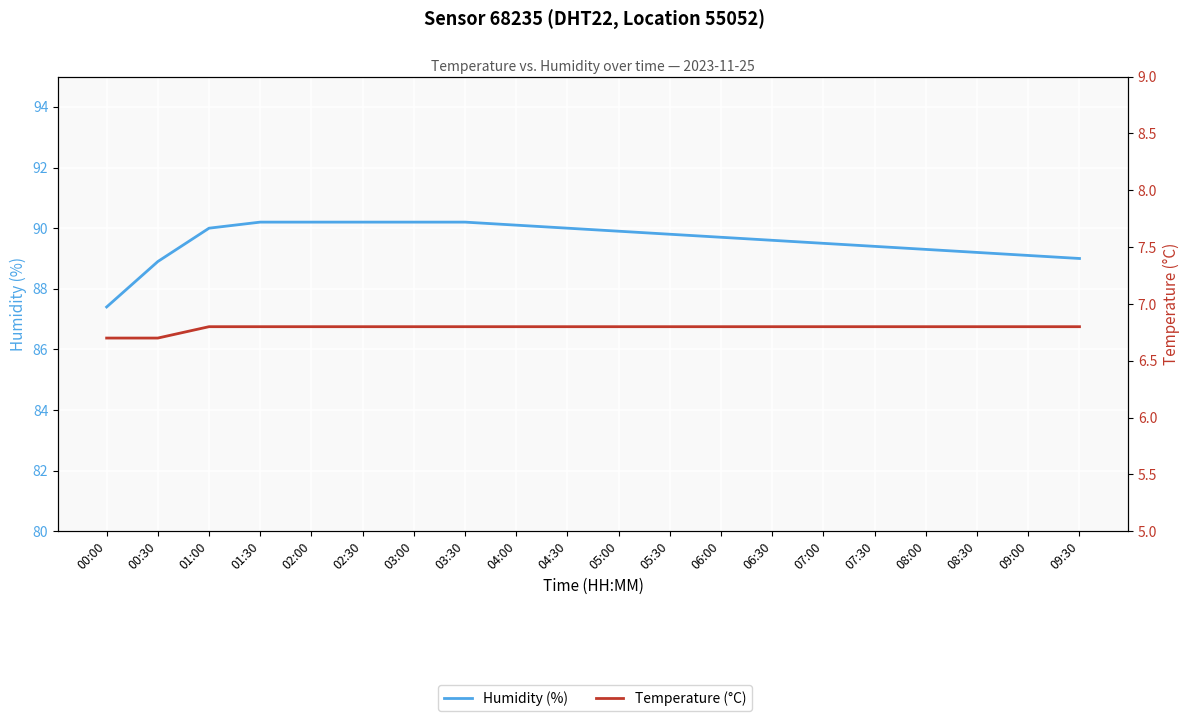

How many lines are shown in the chart?

2